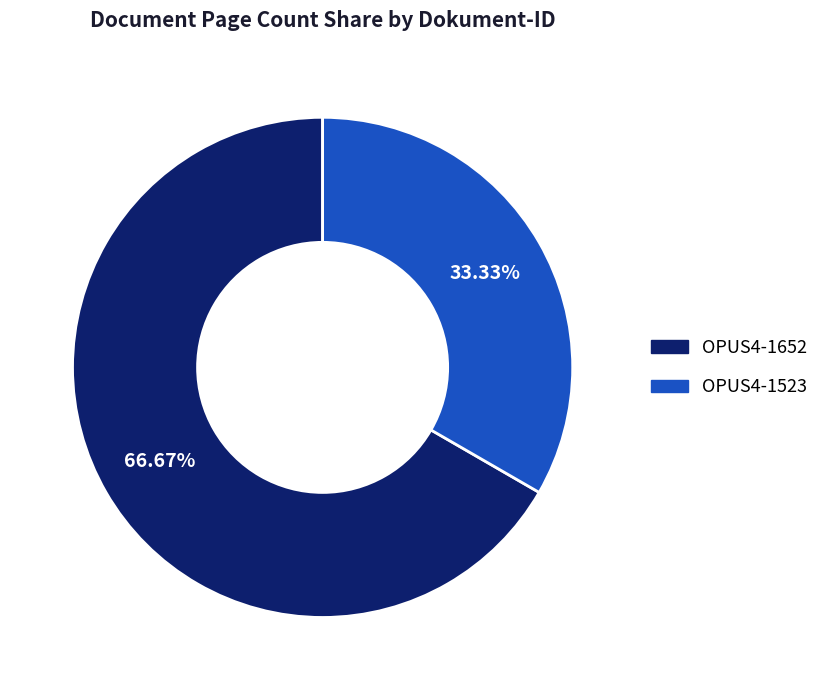

Does any single category account for the majority?

Yes